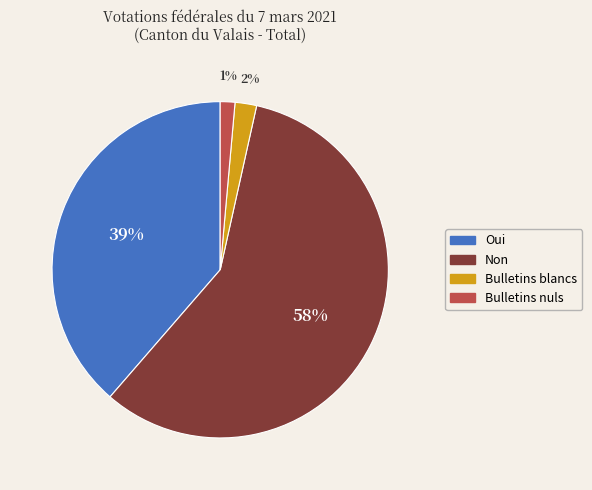

To the nearest percent, what is the combined percentage of Bulletins blancs and Bulletins nuls?

3%